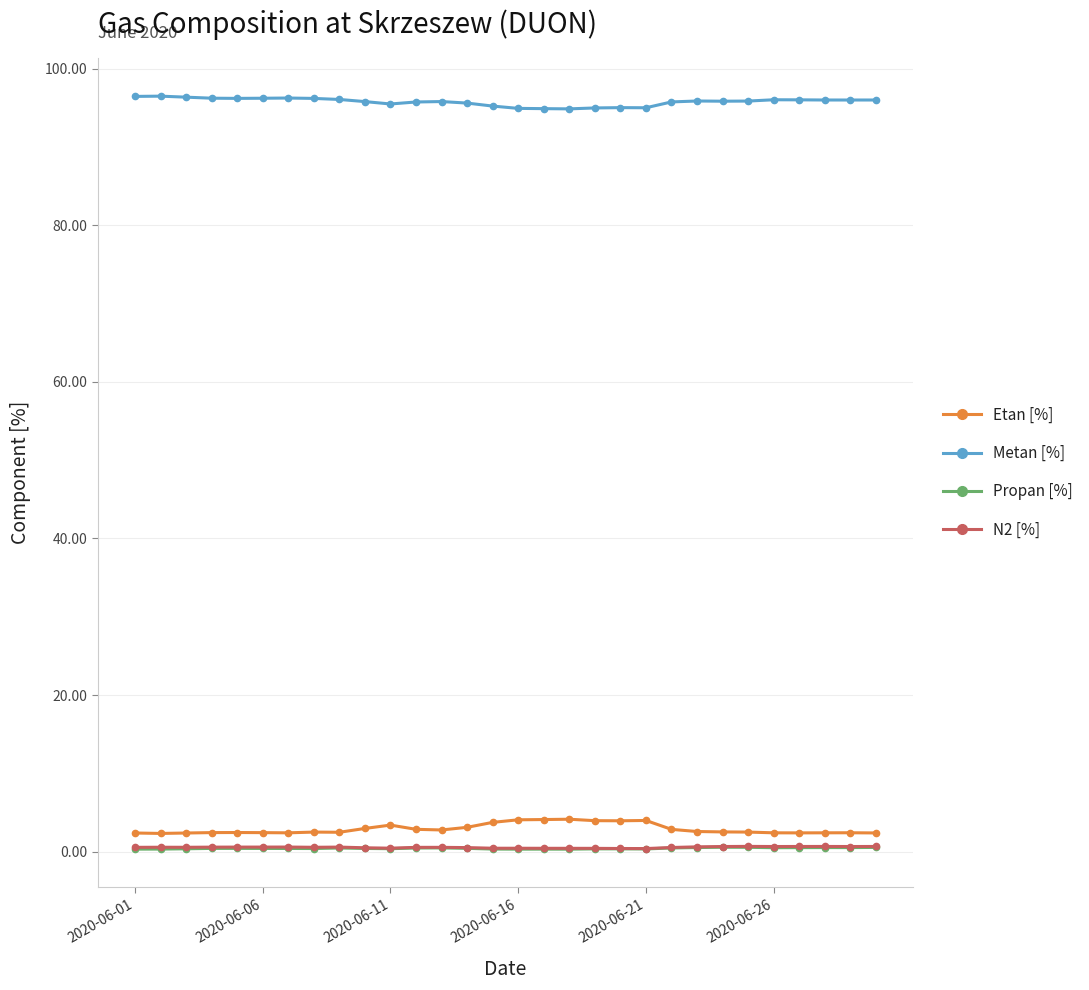

True or false: Metan [%] and Etan [%] intersect in this chart.

False